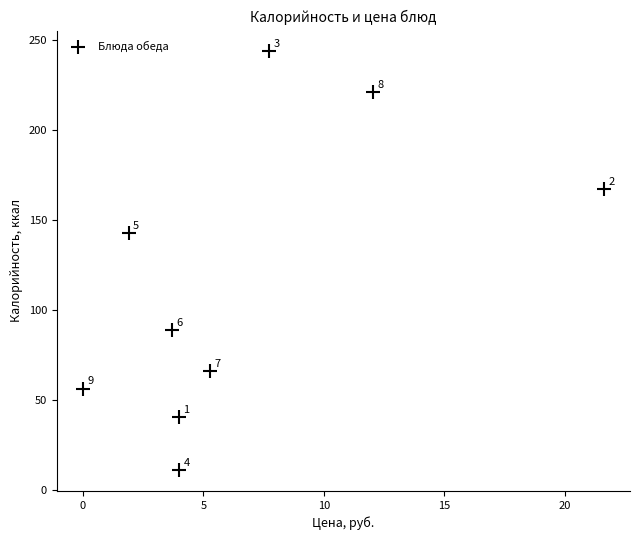

What Y value in the scatter plot is closest to 127?

143.0